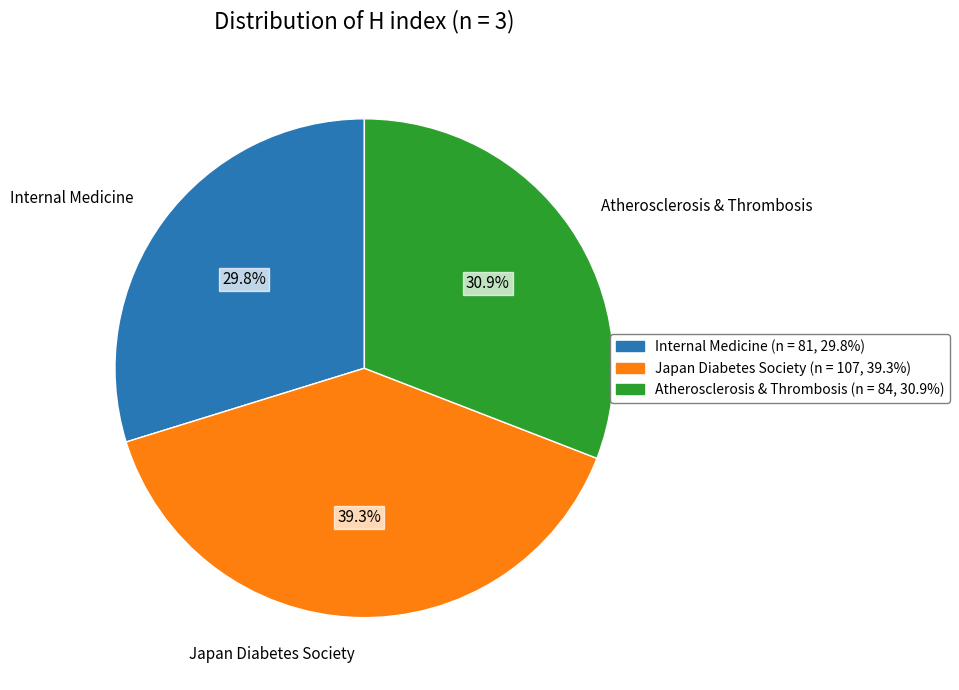

Is Atherosclerosis & Thrombosis the majority of the pie?

No